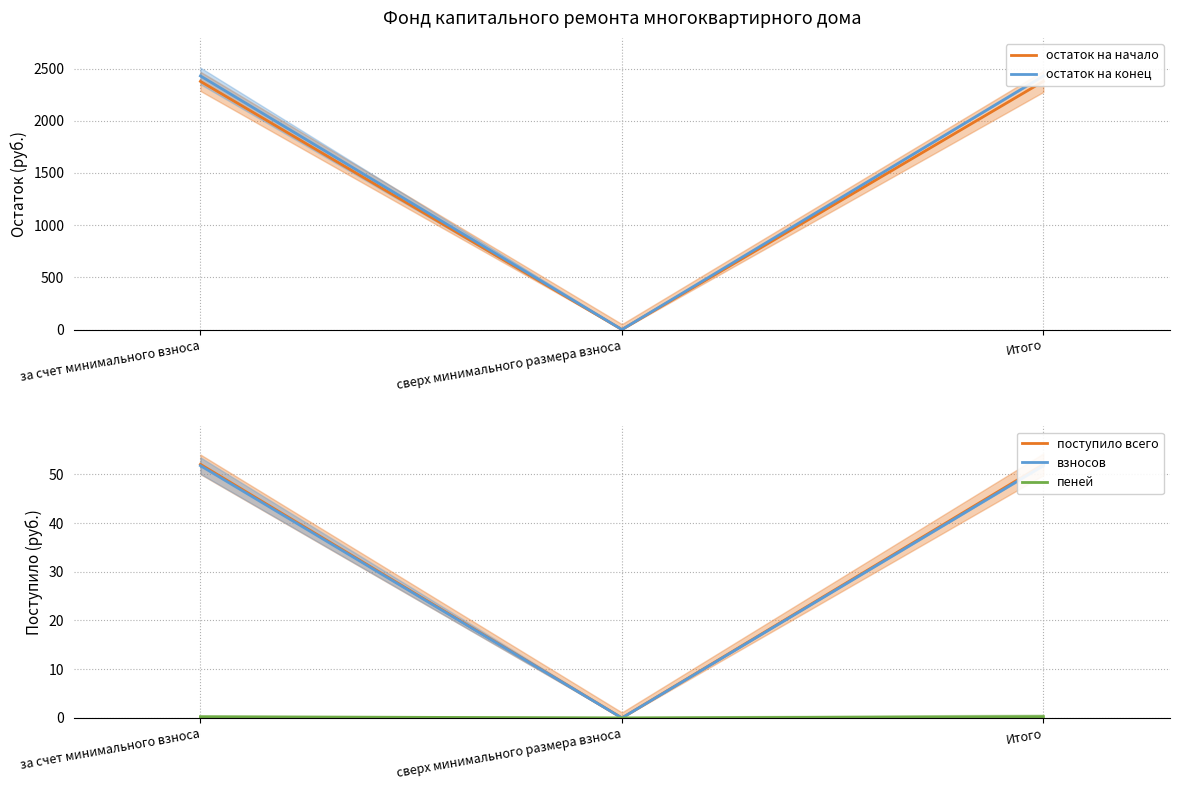

What is the label of the 3rd point from the right?

за счет минимального взноса